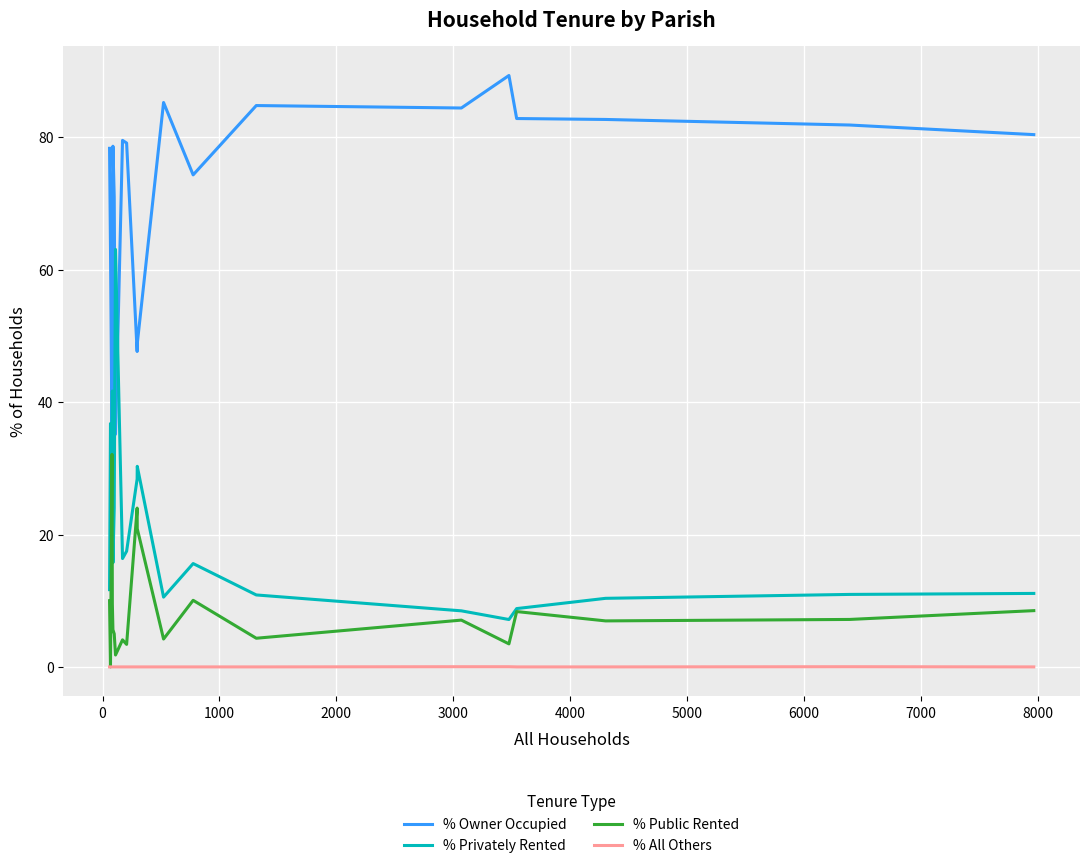

List the series in order of their peak value, highest first.

% Owner Occupied, % Privately Rented, % Public Rented, % All Others